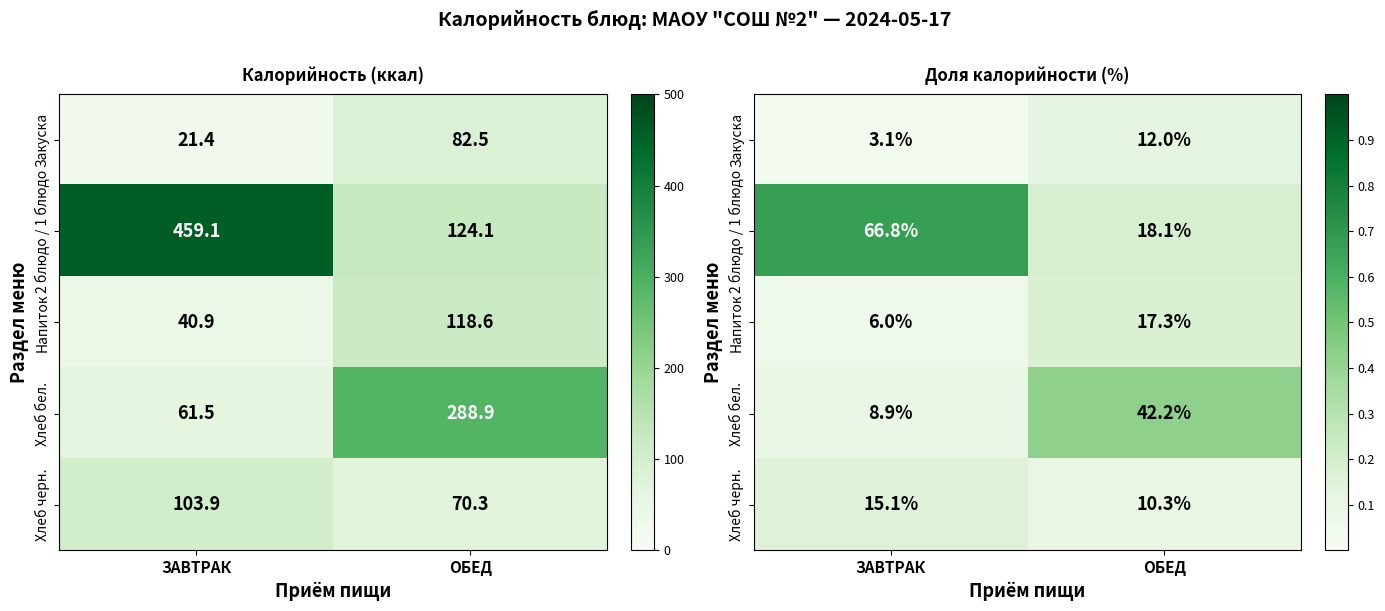

Rank the series by their maximum value, from lowest to highest.

Закуска, Хлеб черн., Напиток, Хлеб бел., 2 блюдо / 1 блюдо